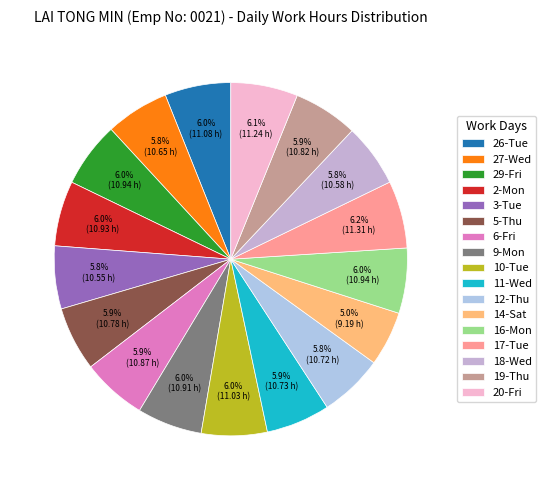

To the nearest percent, what is the difference between the largest and smallest slice percentages?

1%